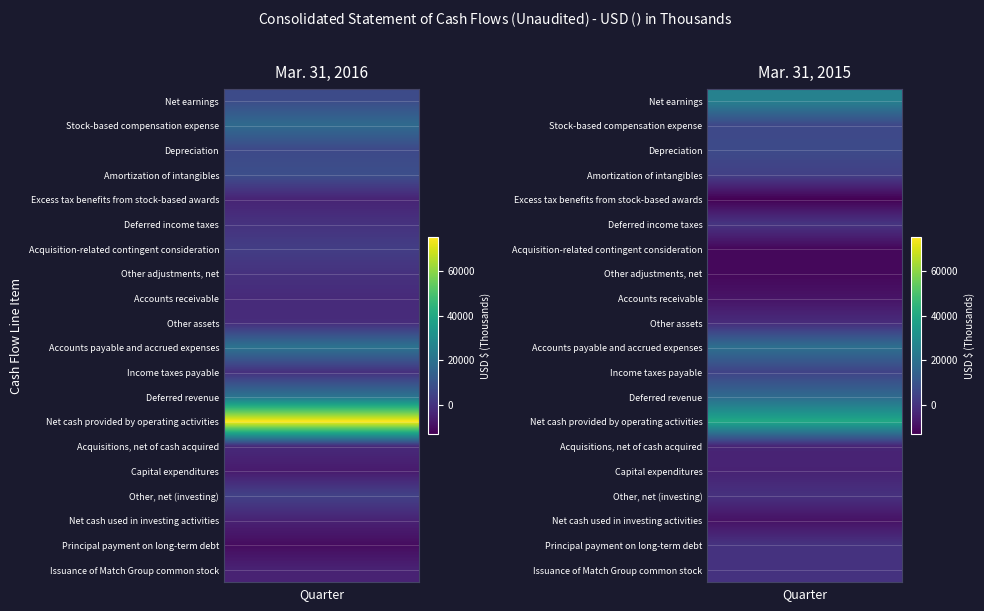

Which category has the highest value in the Income taxes payable series?

Stock-based compensation expense